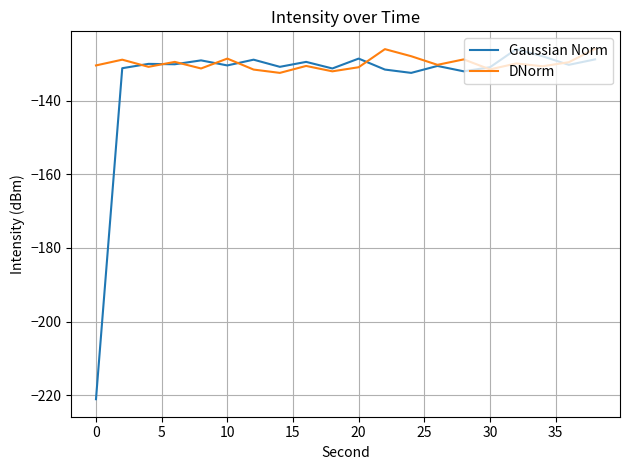

True or false: Gaussian Norm and DNorm cross at least once.

True